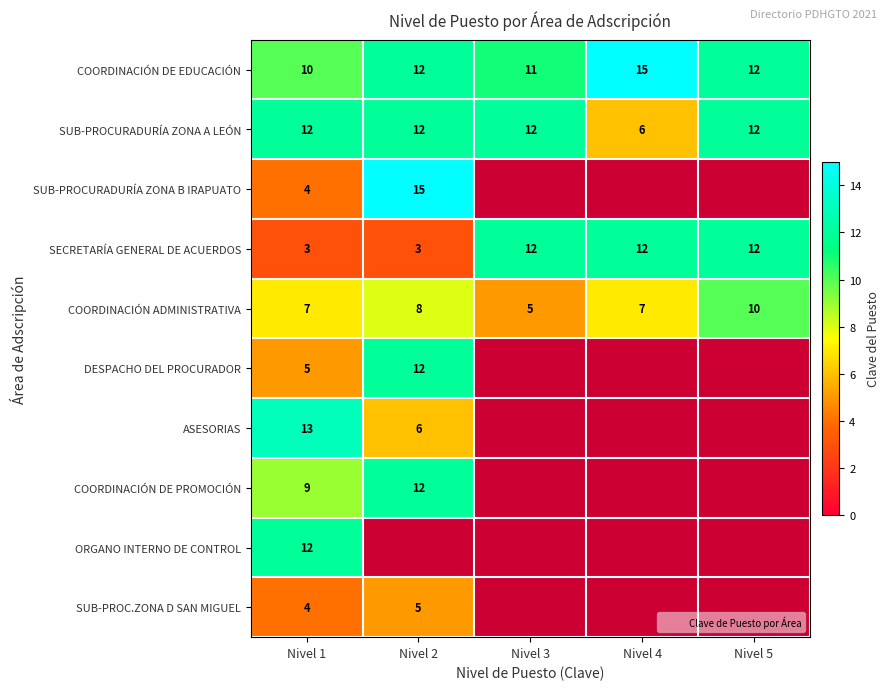

Which category has the highest value across all series?

Nivel 4